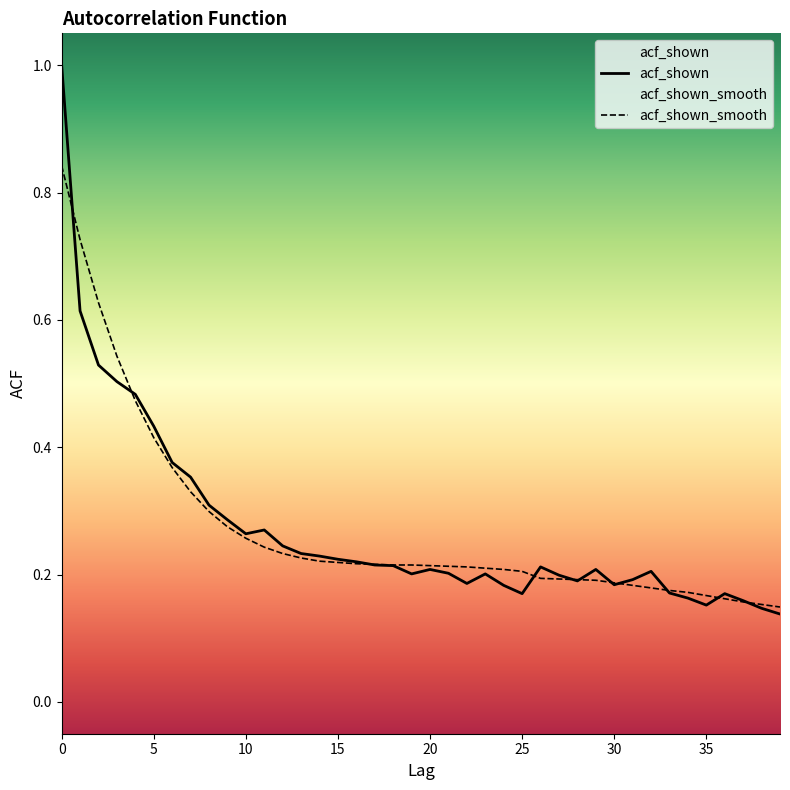

Rank the series by their maximum value, from lowest to highest.

acf_shown_smooth, acf_shown